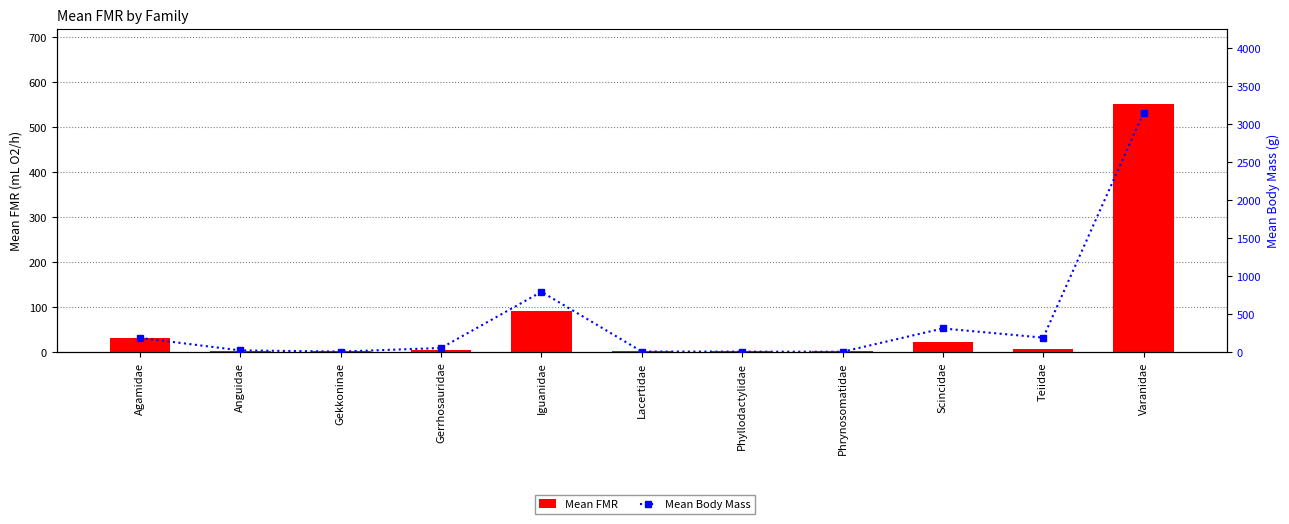

Reading left to right, what are all the values shown in this chart?

Mean FMR: Agamidae=32.8	Anguidae=3.3	Gekkoninae=2.0	Gerrhosauridae=5.7	Iguanidae=92.7	Lacertidae=3.3	Phyllodactylidae=1.9	Phrynosomatidae=2.0	Scincidae=23.6	Teiidae=8.4	Varanidae=552.6
Mean Body Mass: Agamidae=189.8	Anguidae=25.3	Gekkoninae=9.6	Gerrhosauridae=57.4	Iguanidae=795.6	Lacertidae=10.3	Phyllodactylidae=9.1	Phrynosomatidae=7.5	Scincidae=314.0	Teiidae=193.0	Varanidae=3150.0